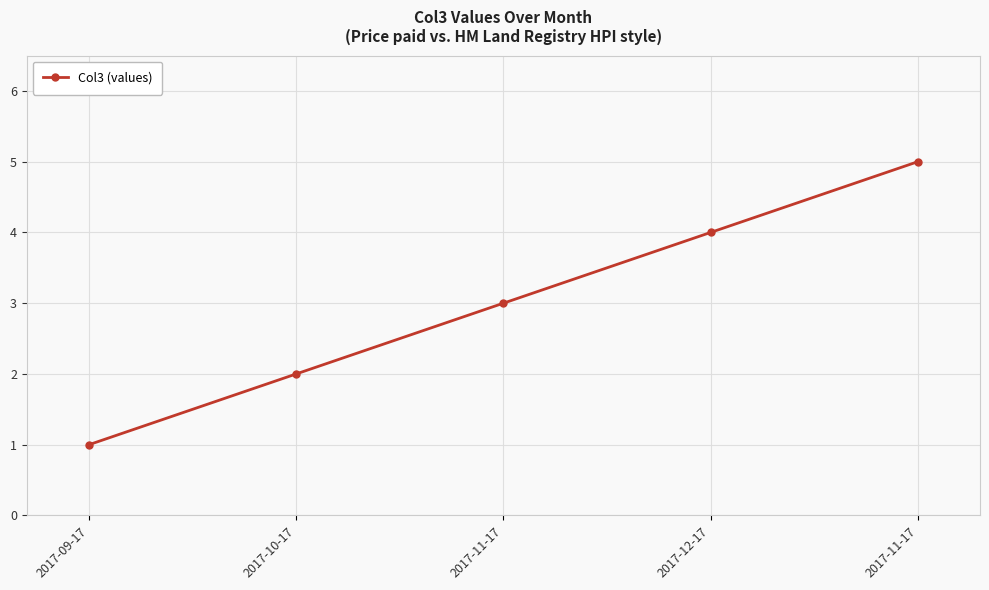

What is the maximum value shown in the chart?

5